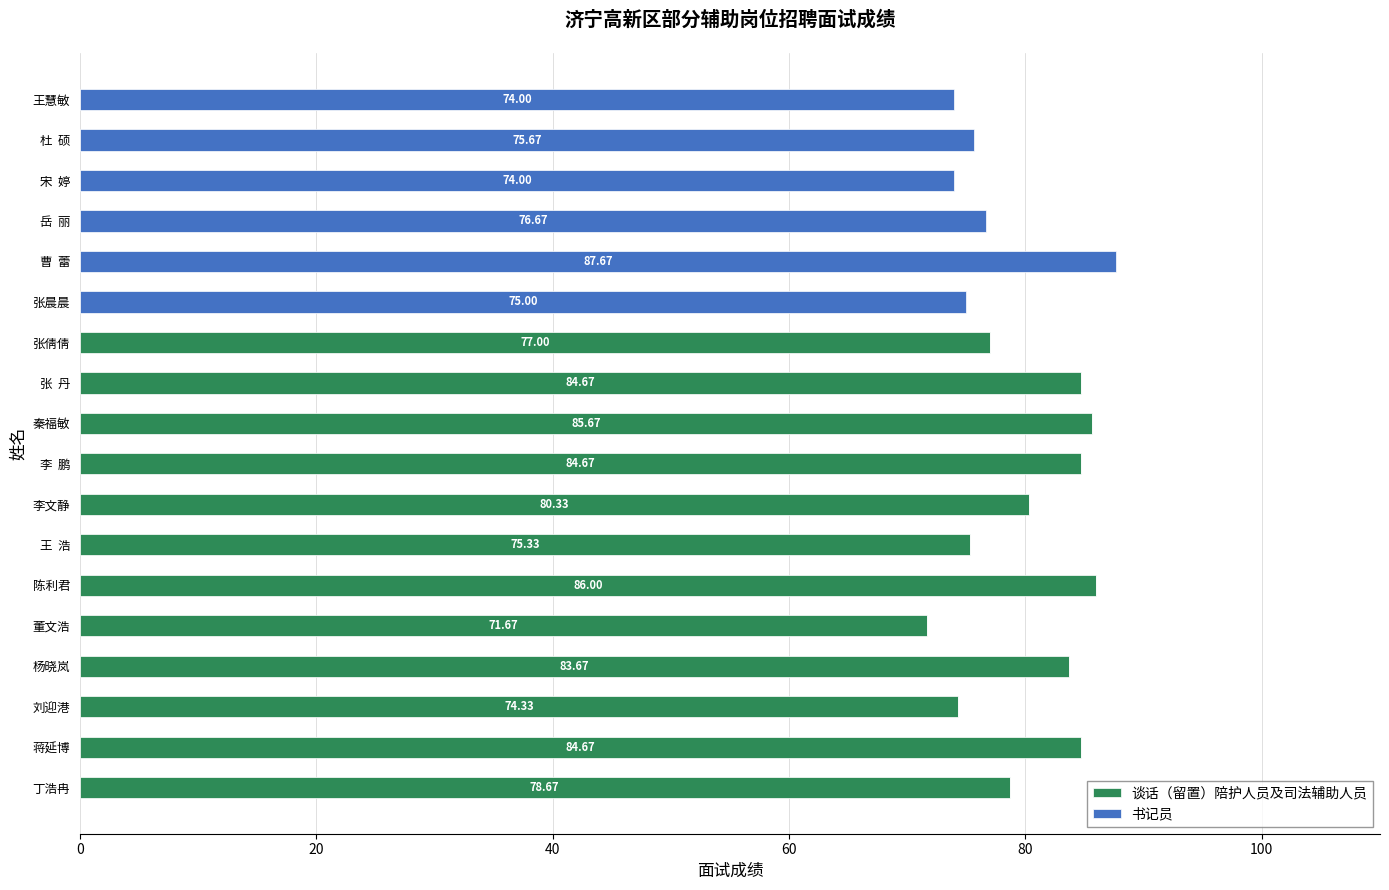

What is the total value across all series at 刘迎港?

74.3